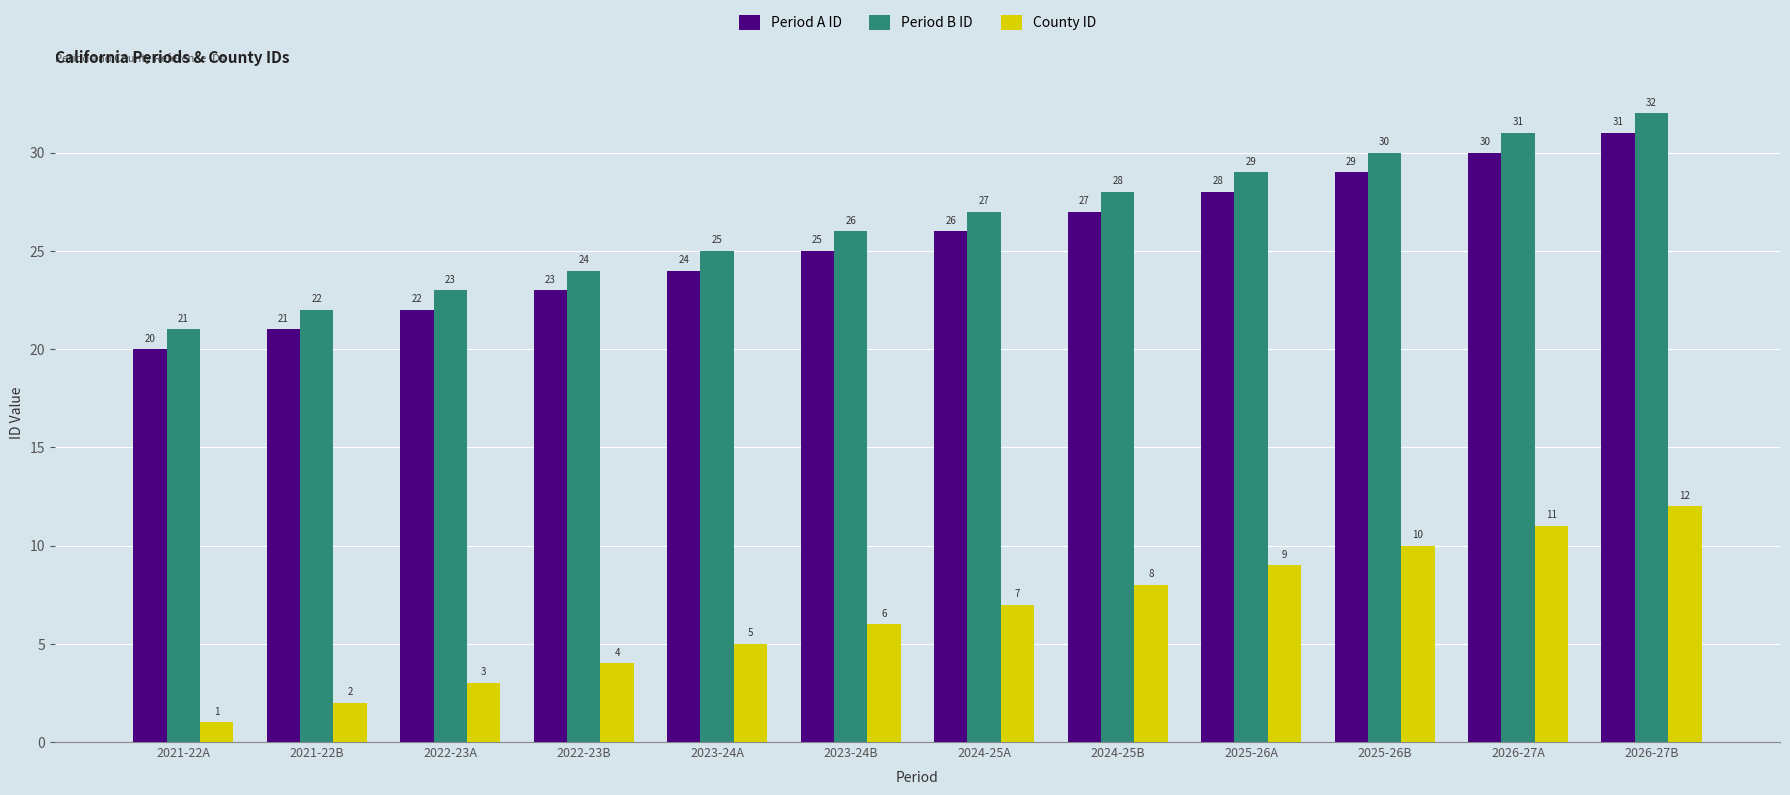

What is the difference between the highest and lowest values at 2022-23B?

20